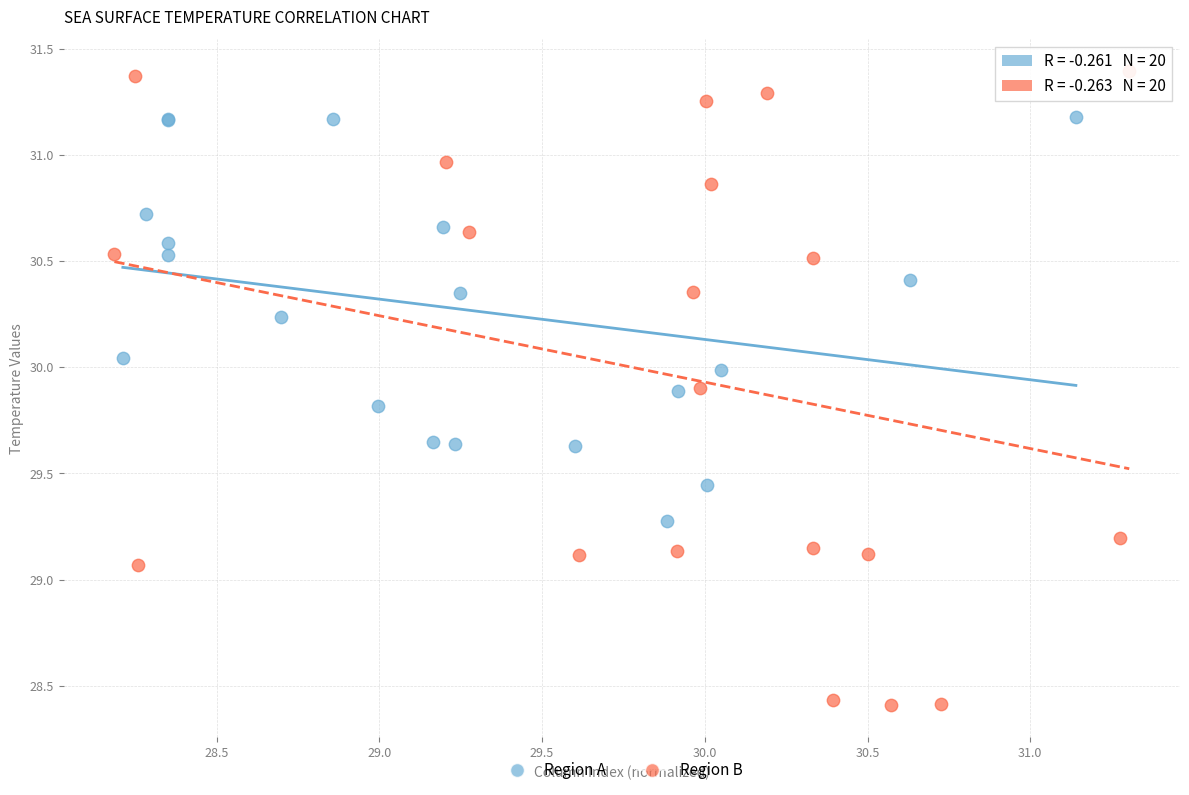

Which series contains the highest Y value?

Region B